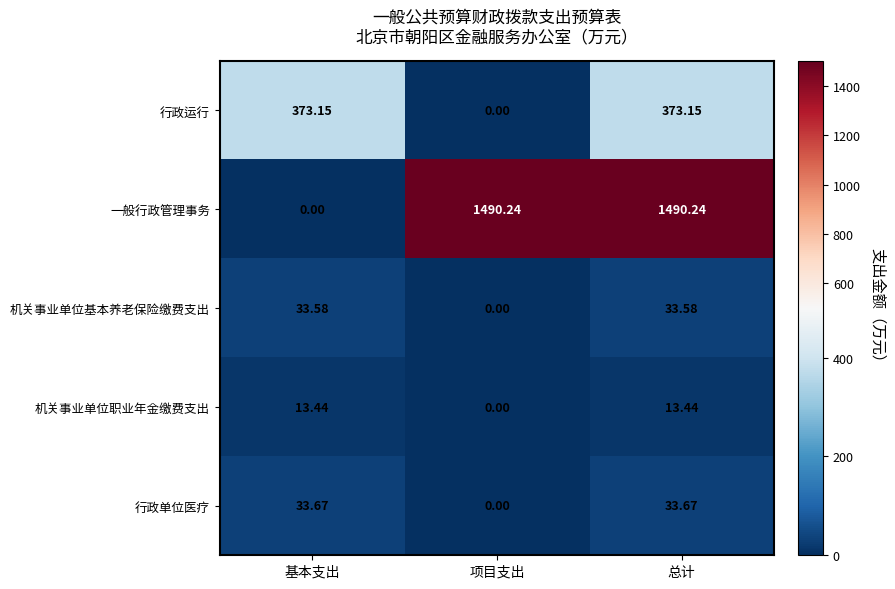

Between 基本支出 and 项目支出, which series saw the biggest shift?

一般行政管理事务